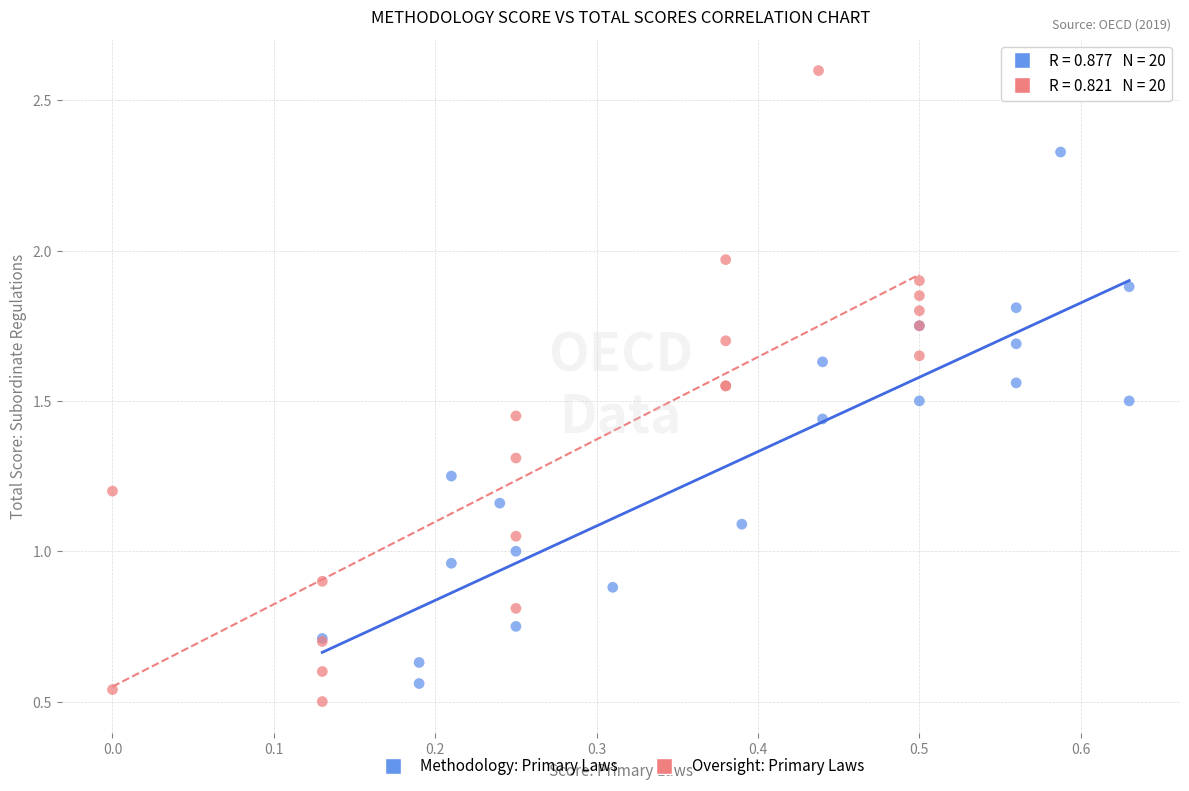

Which series has the widest spread of Y values?

Oversight: Primary Laws